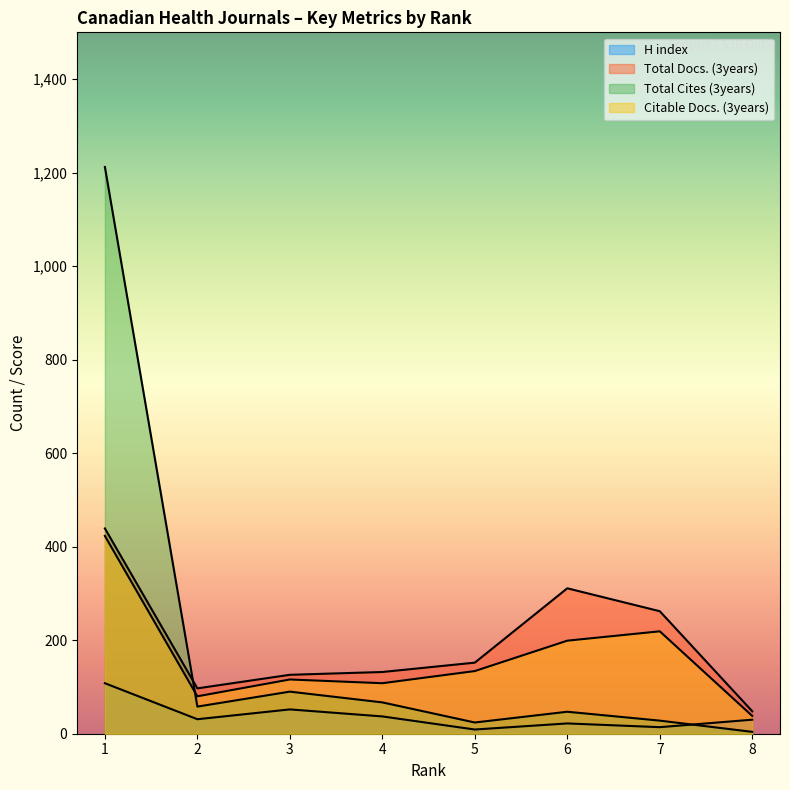

Which has a higher value, 7 or 5?

7